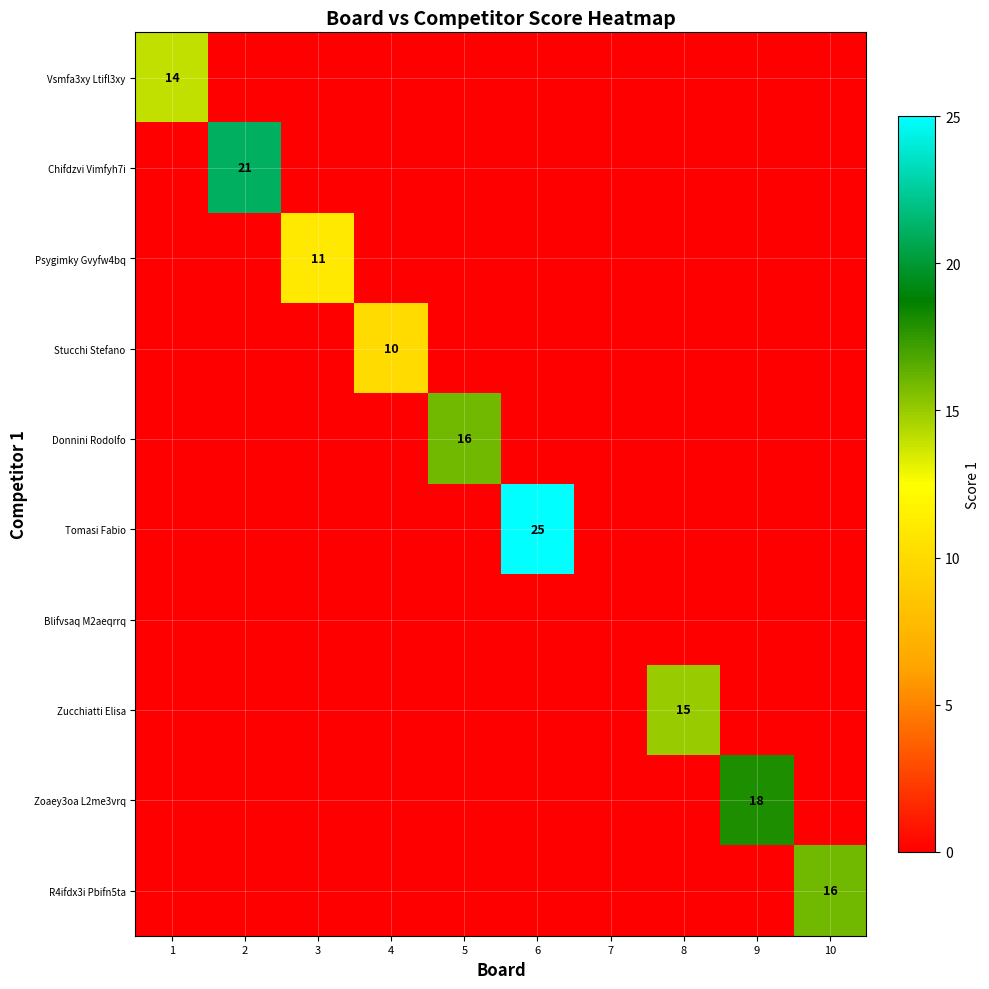

The R4ifdx3i Pbifn5ta series shows 27 at 10. True or false?

False